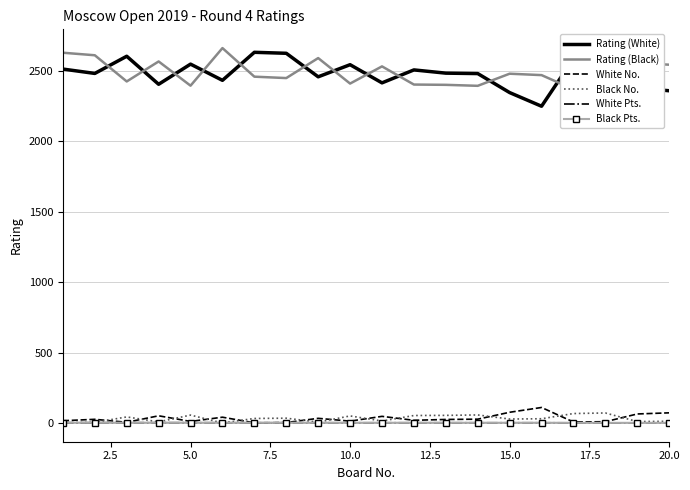

What is the value of the Black No. point at the 18th from the left?

72.0